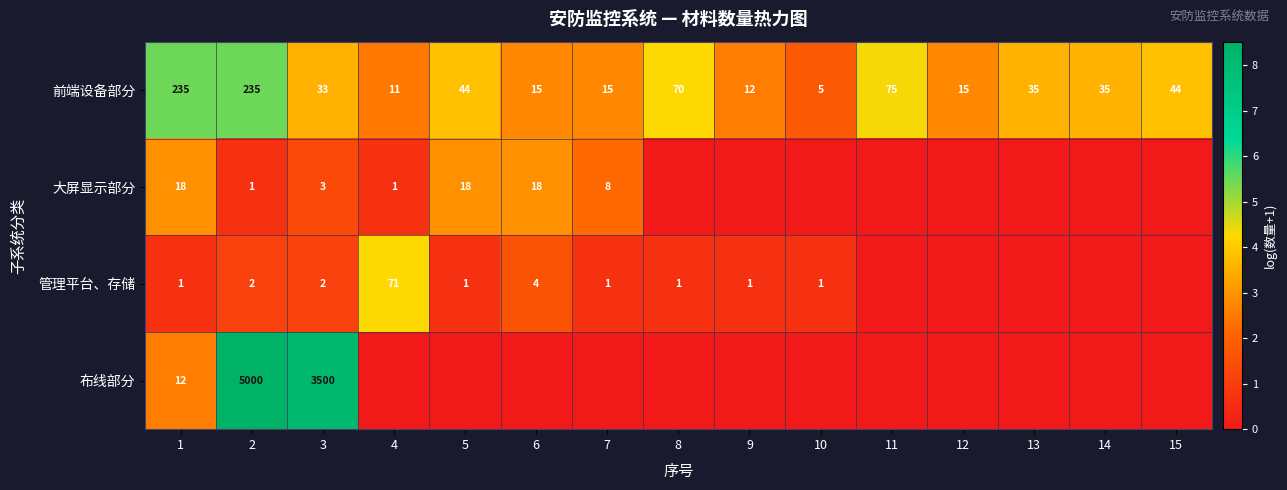

Rank the series at 2 from lowest to highest value.

大屏显示部分, 管理平台、存储, 前端设备部分, 布线部分